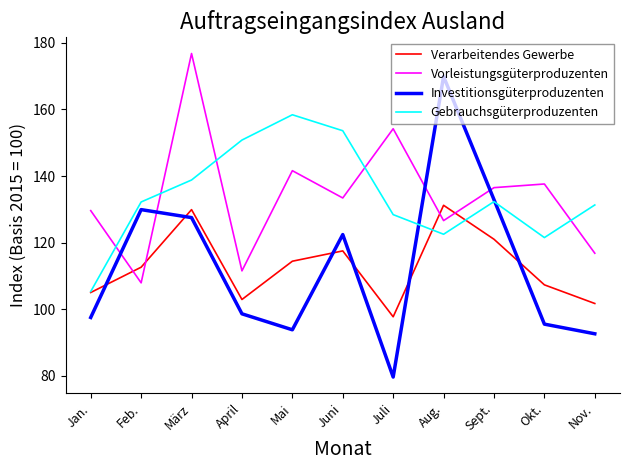

What is the difference between the second highest and second lowest values in the Gebrauchsgüterproduzenten series?

32.1